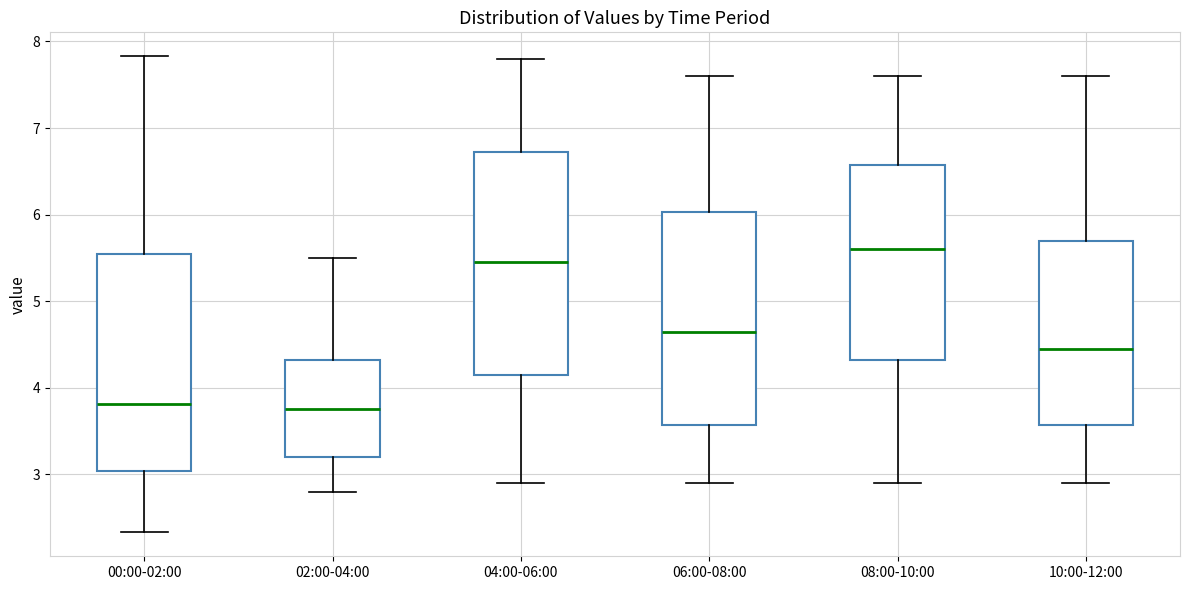

Which box has the highest median line?

08:00-10:00